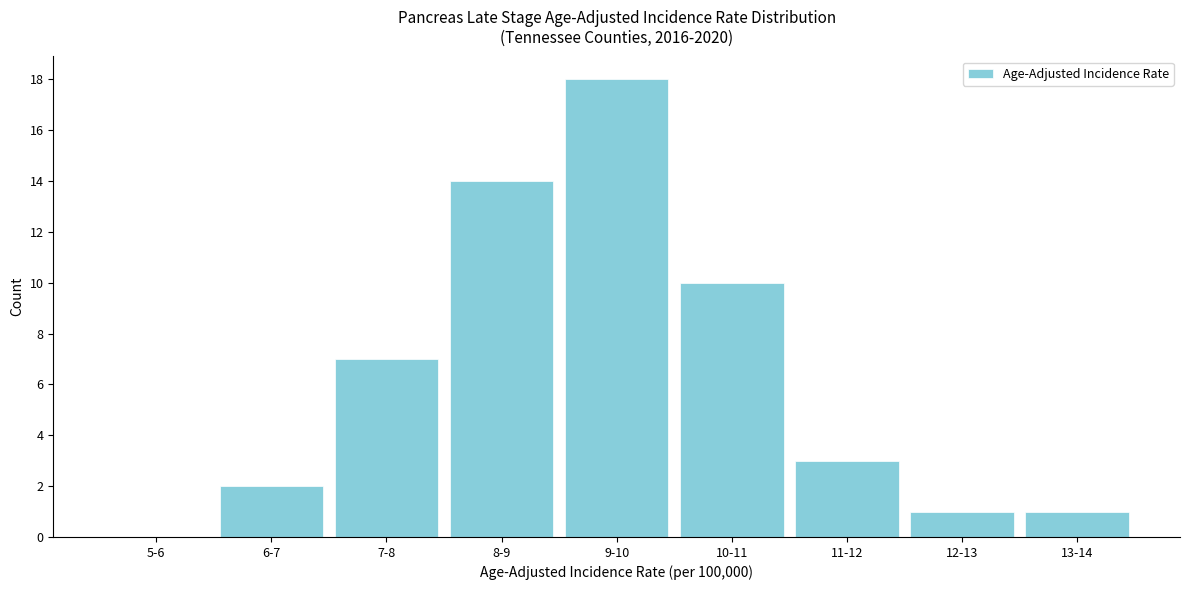

Reading left to right, what are all the values shown in this chart?

5-6=0	6-7=2	7-8=7	8-9=14	9-10=18	10-11=10	11-12=3	12-13=1	13-14=1